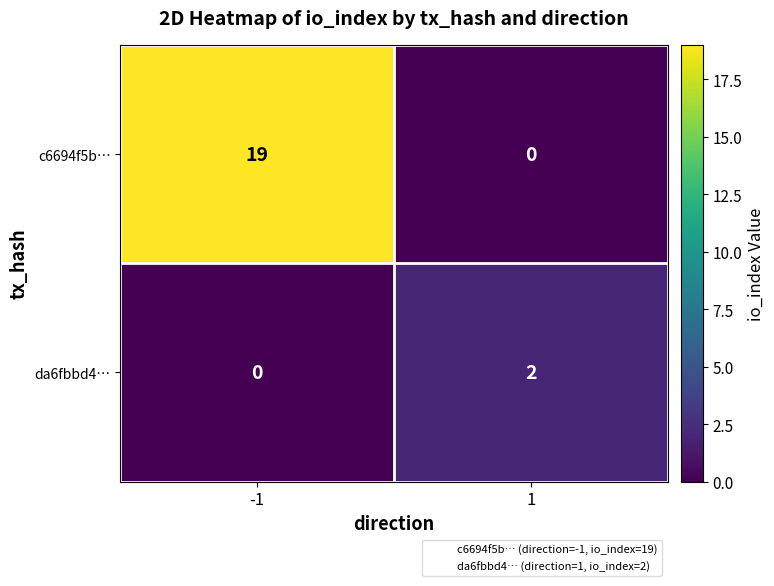

Which series has the largest total across all categories?

c6694f5b…